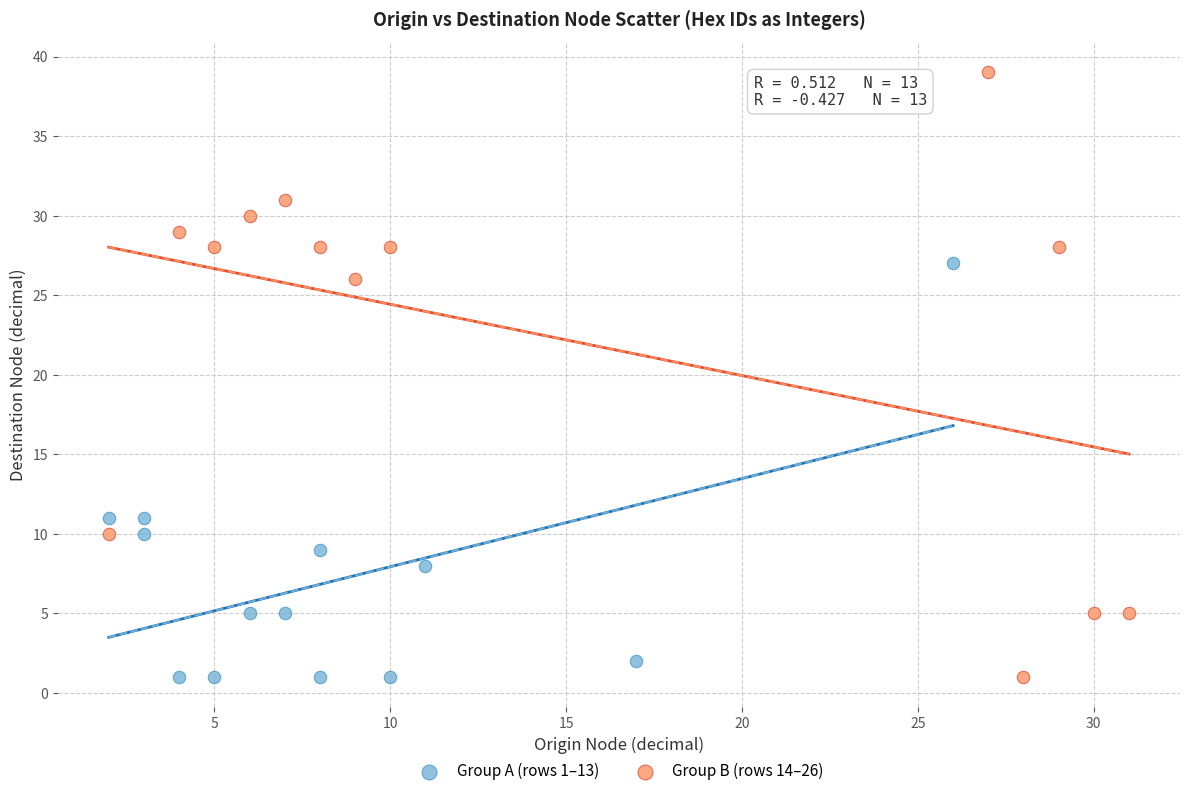

Which series reaches the maximum Y coordinate?

Group B (rows 14–26)